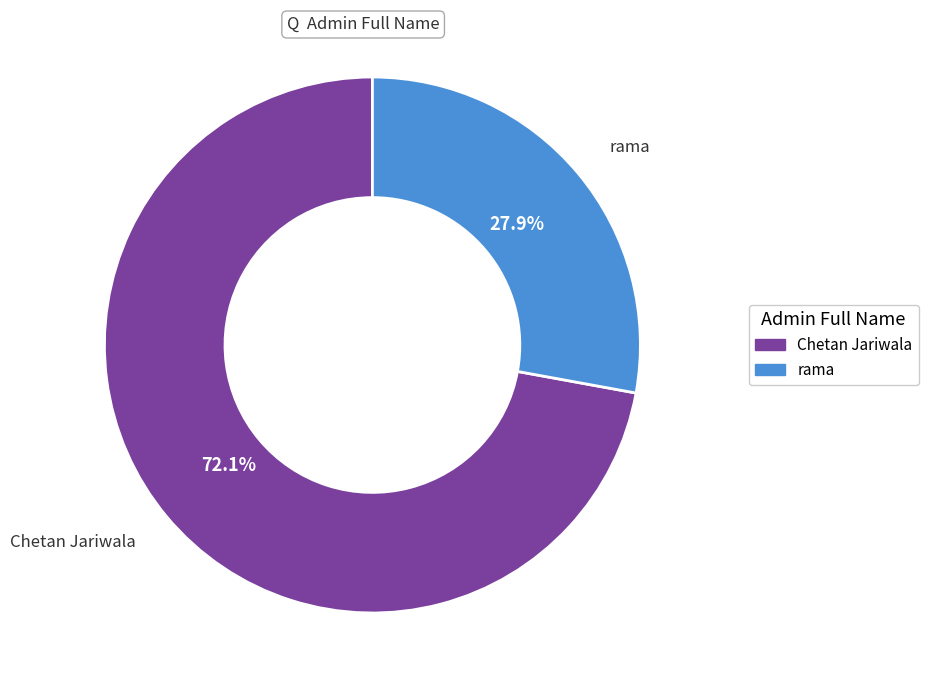

Count the number of slices in the pie.

2